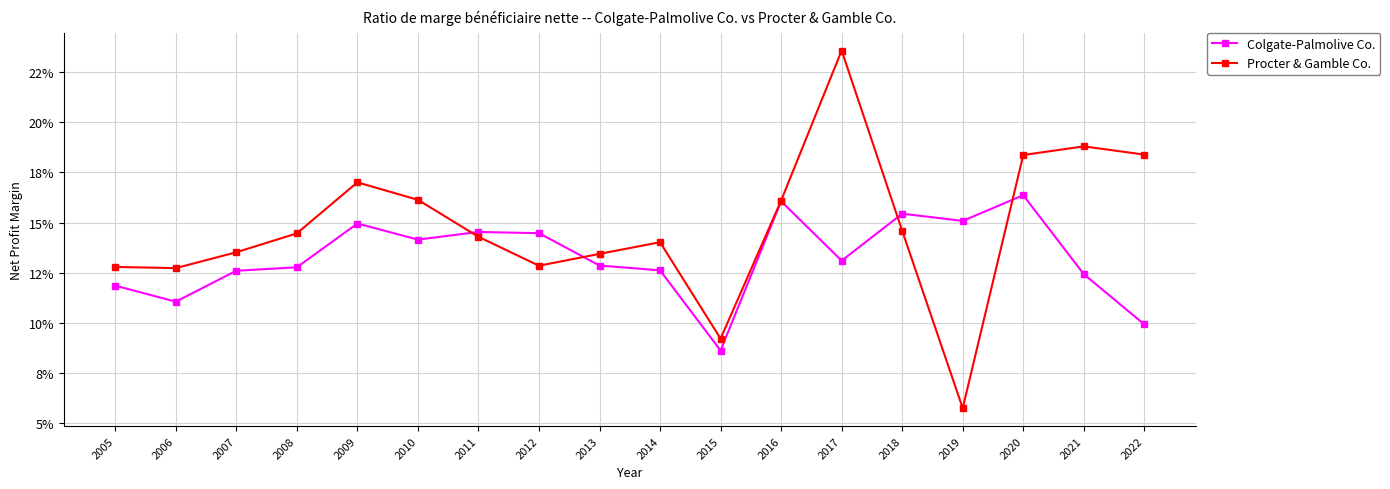

List the labels in order of Procter & Gamble Co. value, smallest first.

2019, 2015, 2006, 2005, 2012, 2013, 2007, 2014, 2011, 2008, 2018, 2016, 2010, 2009, 2020, 2022, 2021, 2017